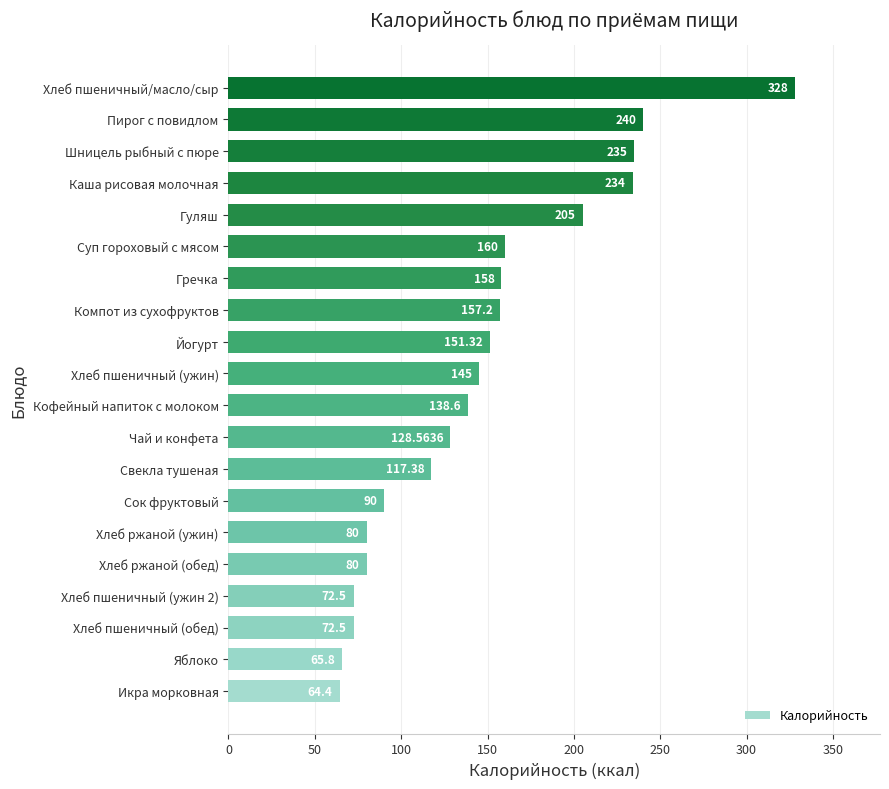

How many values are below 145?

10